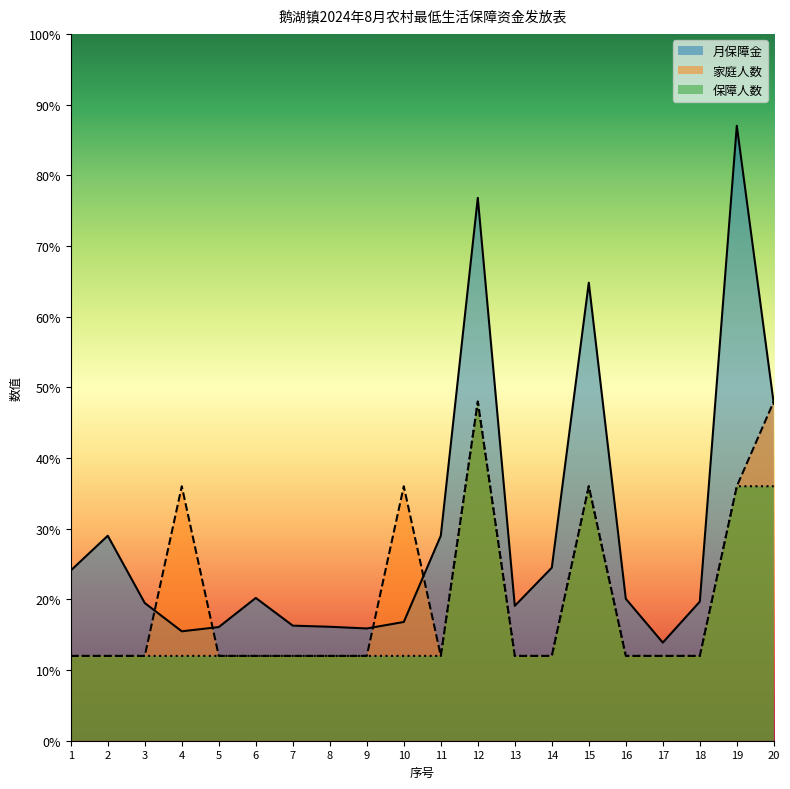

List the series in order of their peak value, lowest first.

家庭人数, 保障人数, 月保障金